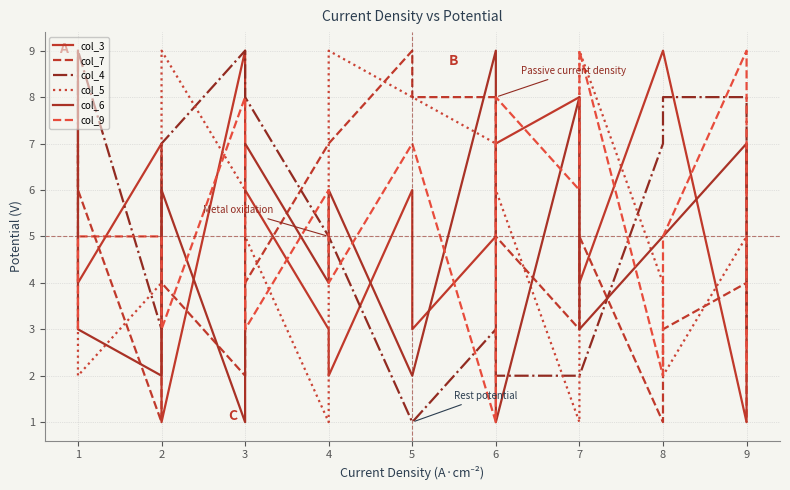

At which category does col_4 reach its first local valley?

2